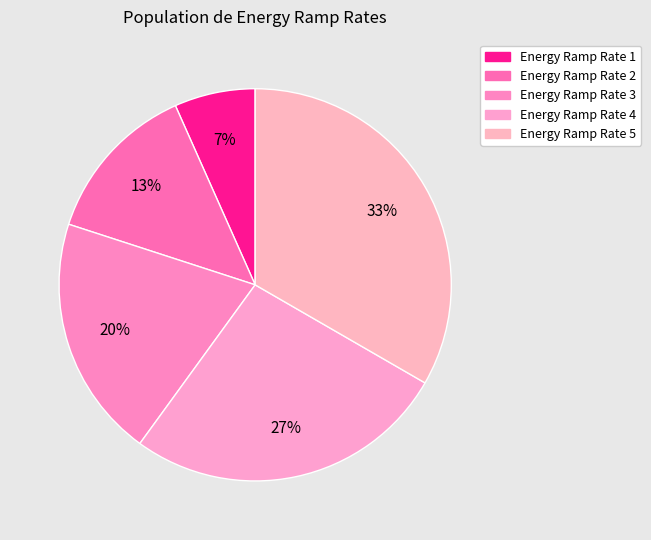

True or false: Energy Ramp Rate 4 accounts for 27% of the total.

True